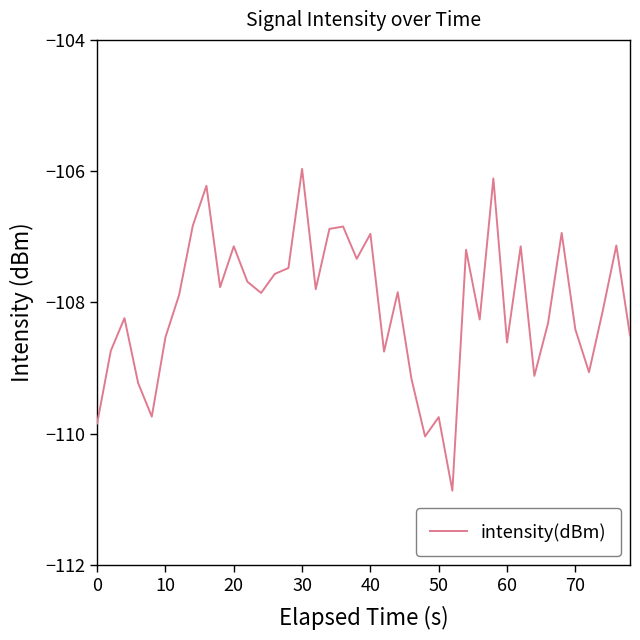

What is the sum of all values?

-4321.9